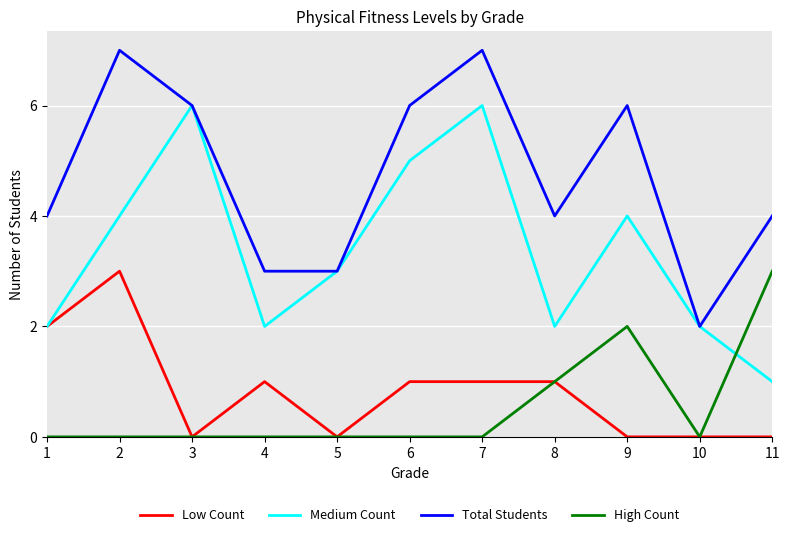

What is the difference between the maximum and second lowest values in the High Count series?

3